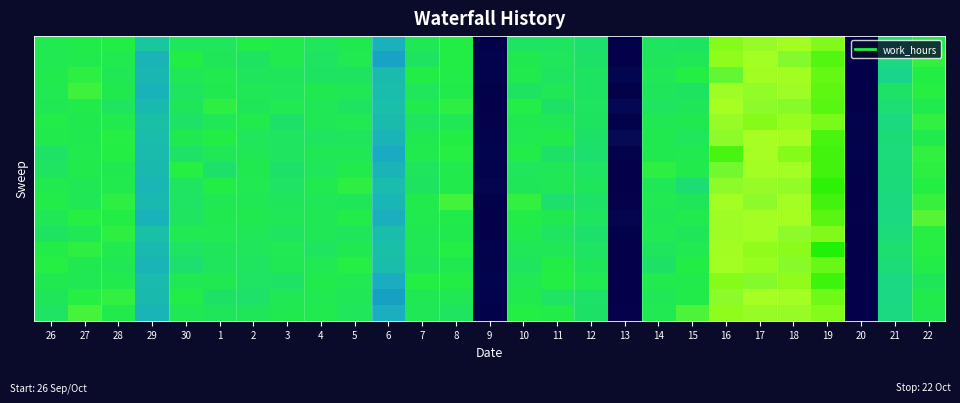

At how many categories does at least one series exceed 7?

24